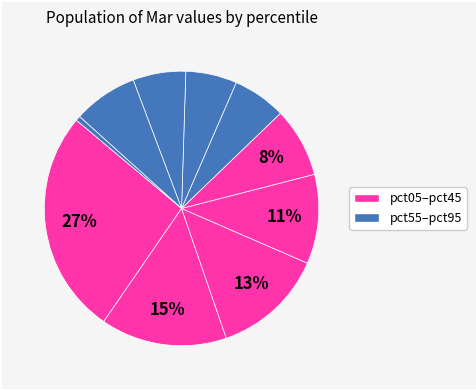

Count the number of slices in the pie.

10